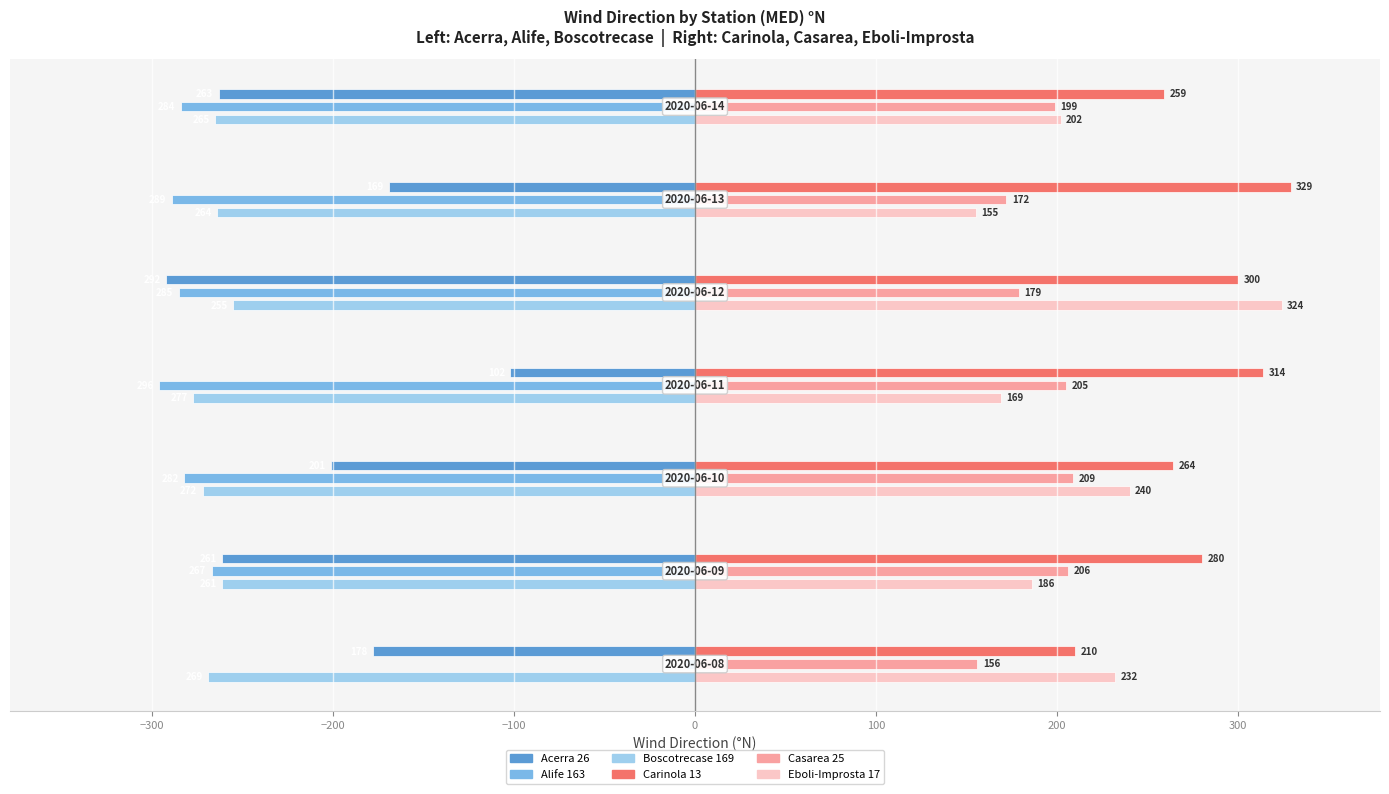

Count the Boscotrecase 169 values in the range -272 to -261.

5